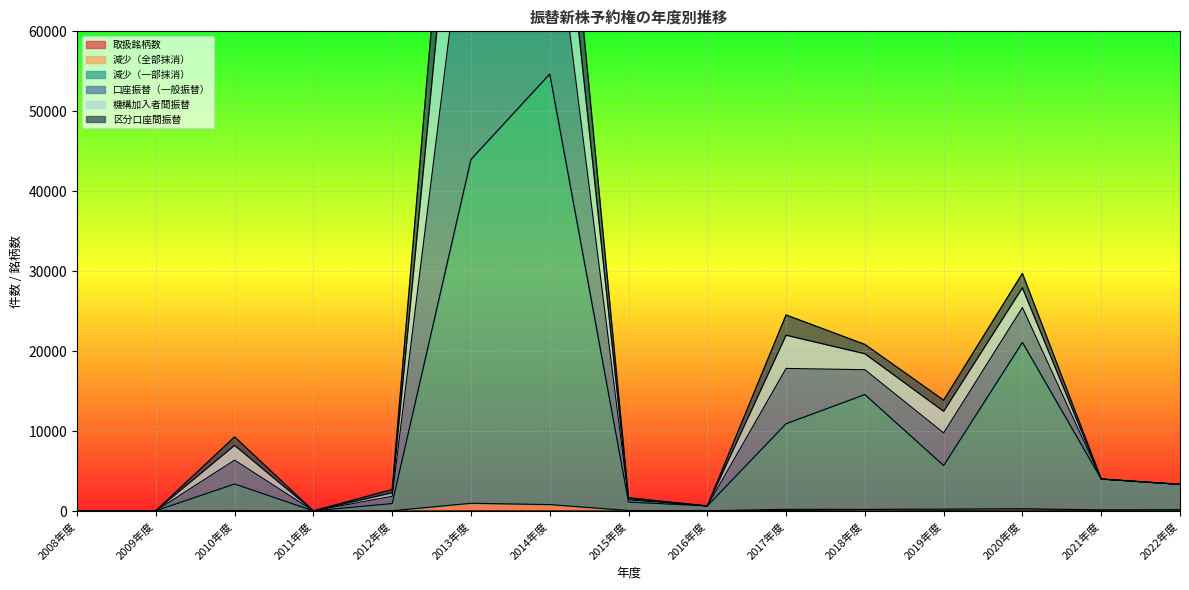

Which has a higher value, 2015年度 or 2010年度?

2015年度